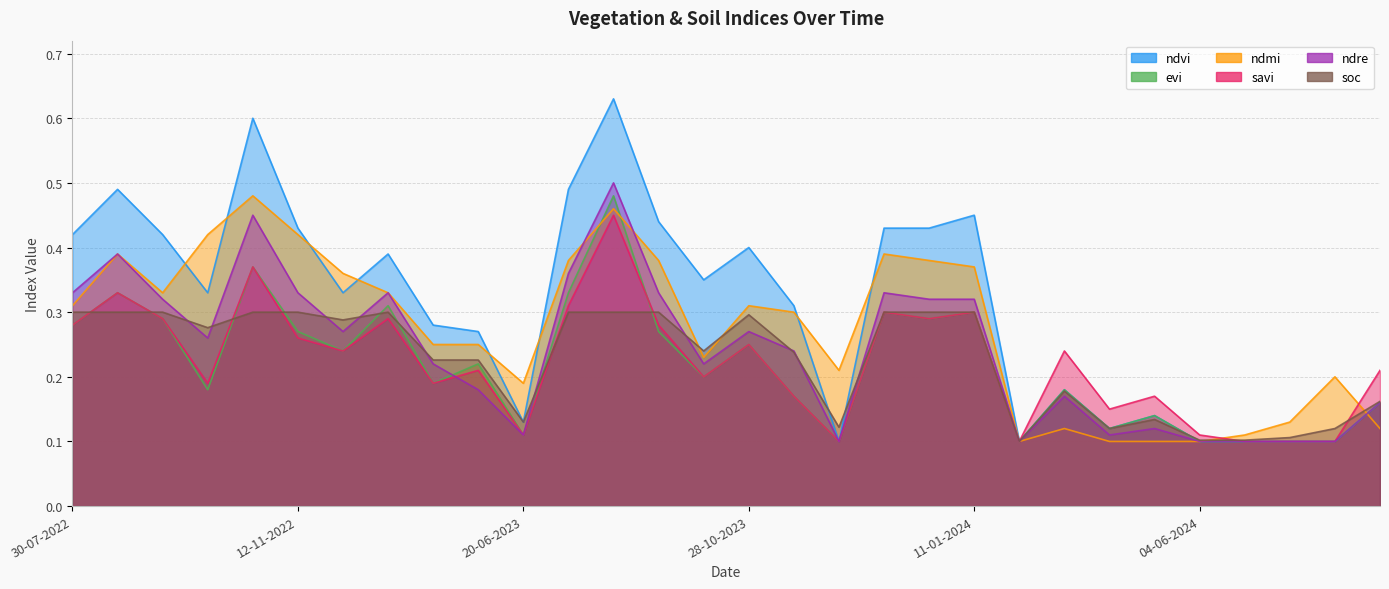

Count the ndvi values in the range 0 to 1.

30